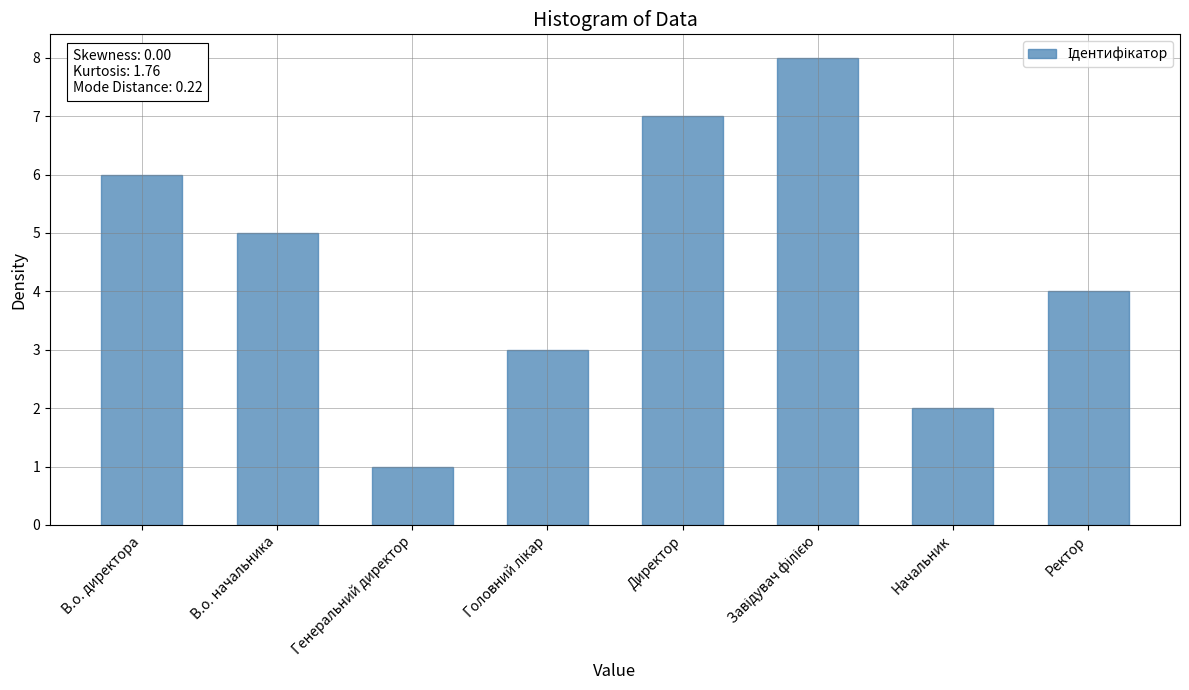

Approximately how many times larger is the value at Начальник compared to Ректор?

0.5